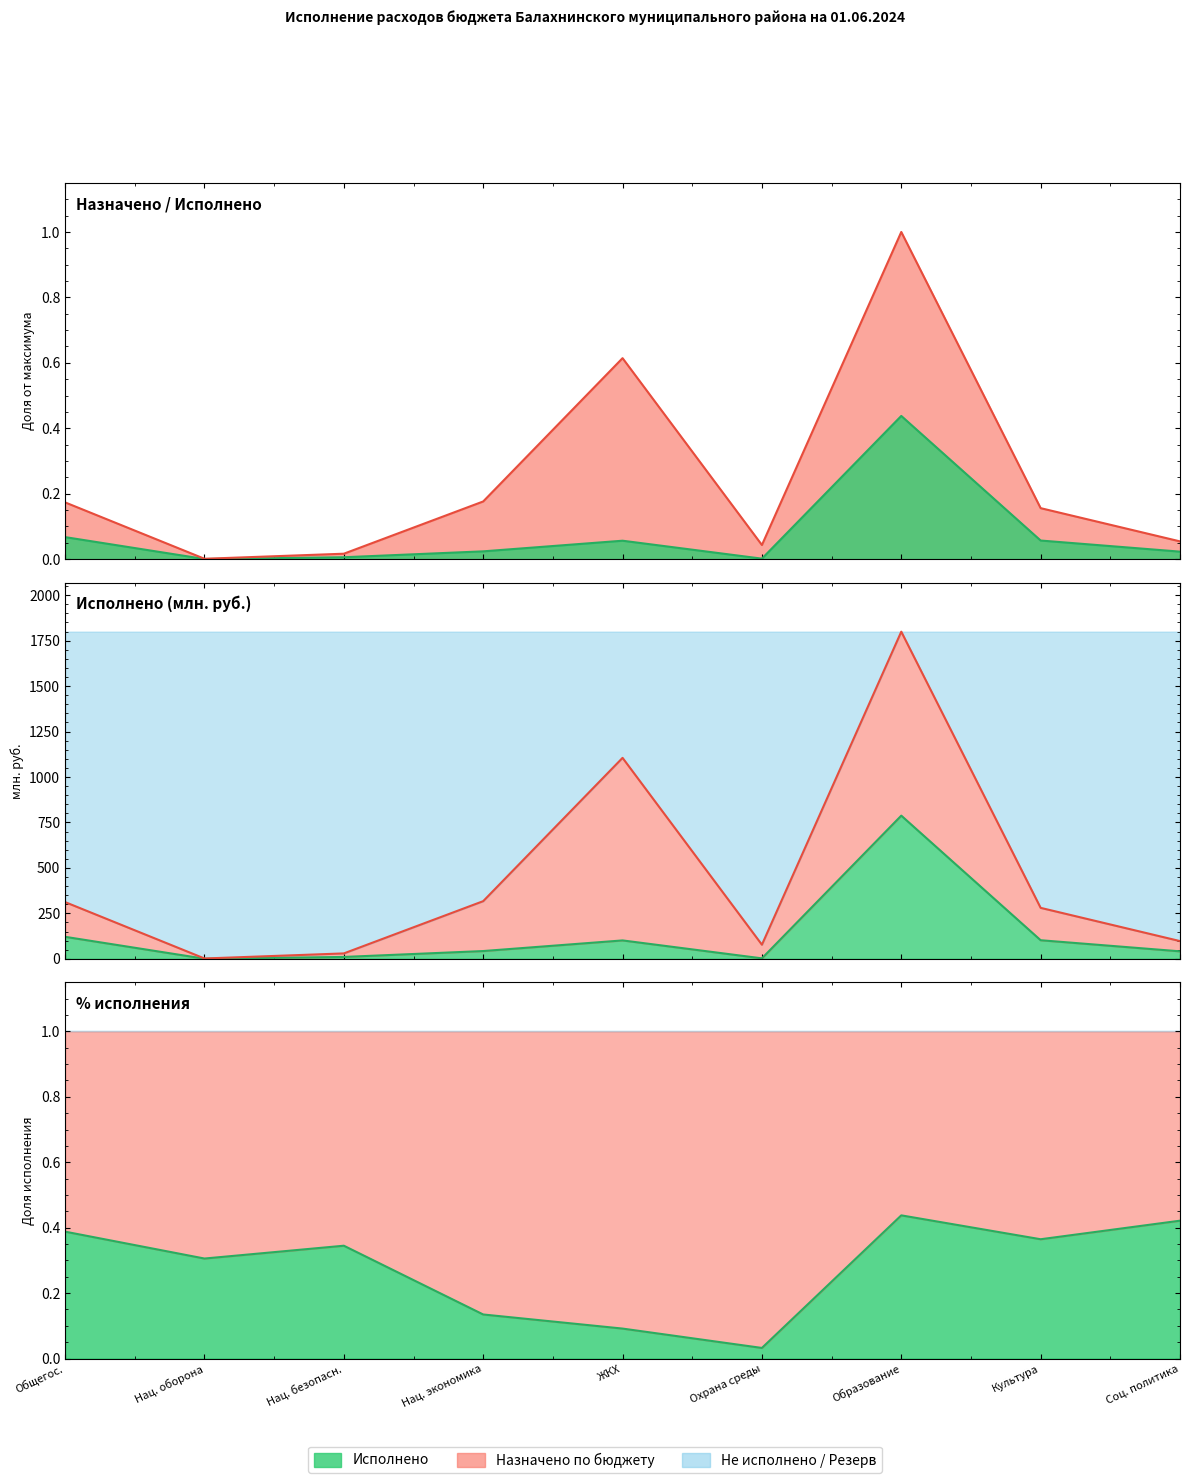

Does the chart display data point markers on the line(s)?

No